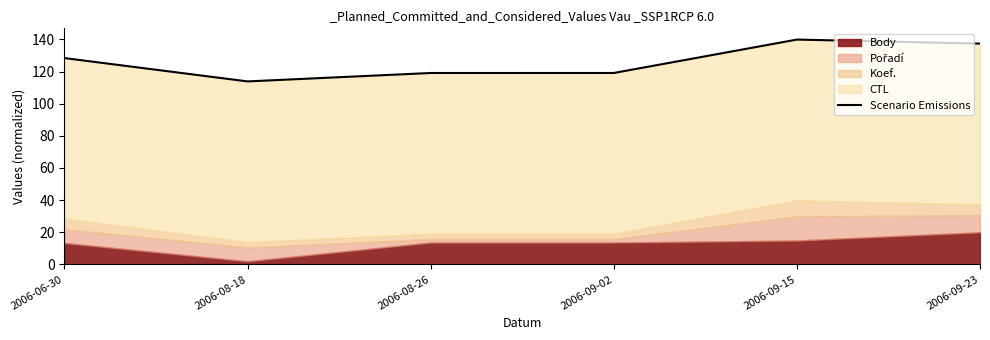

True or false: the data shows 200.4 at 2006-08-18.

False